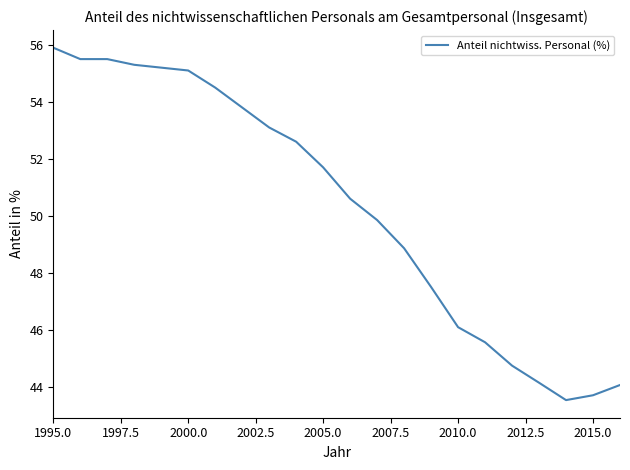

What is the maximum value shown in the chart?

55.9